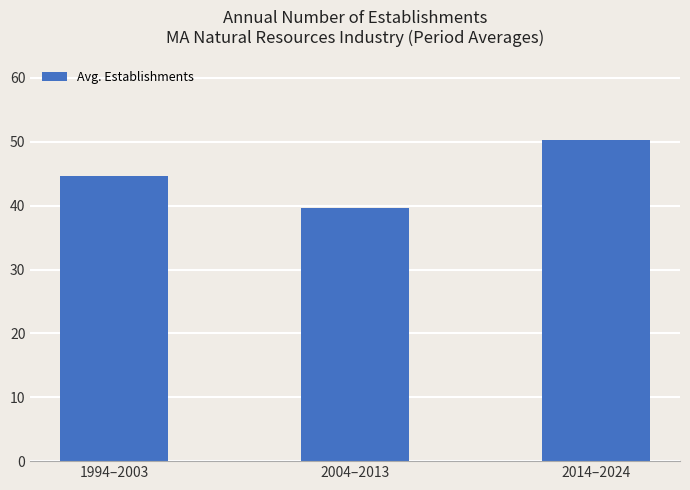

Is it true that the value at 2014–2024 is 50.3?

True